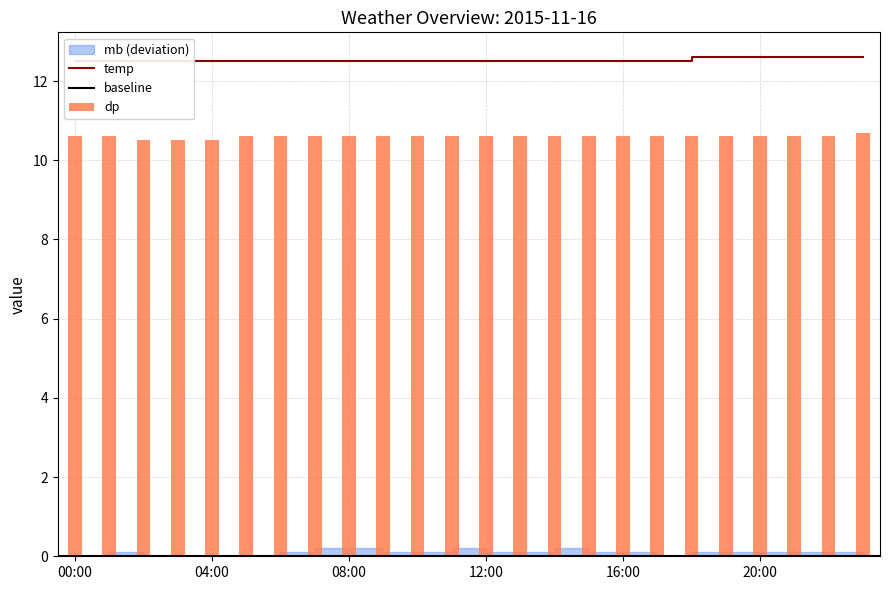

What is the minimum value for temp?

12.5